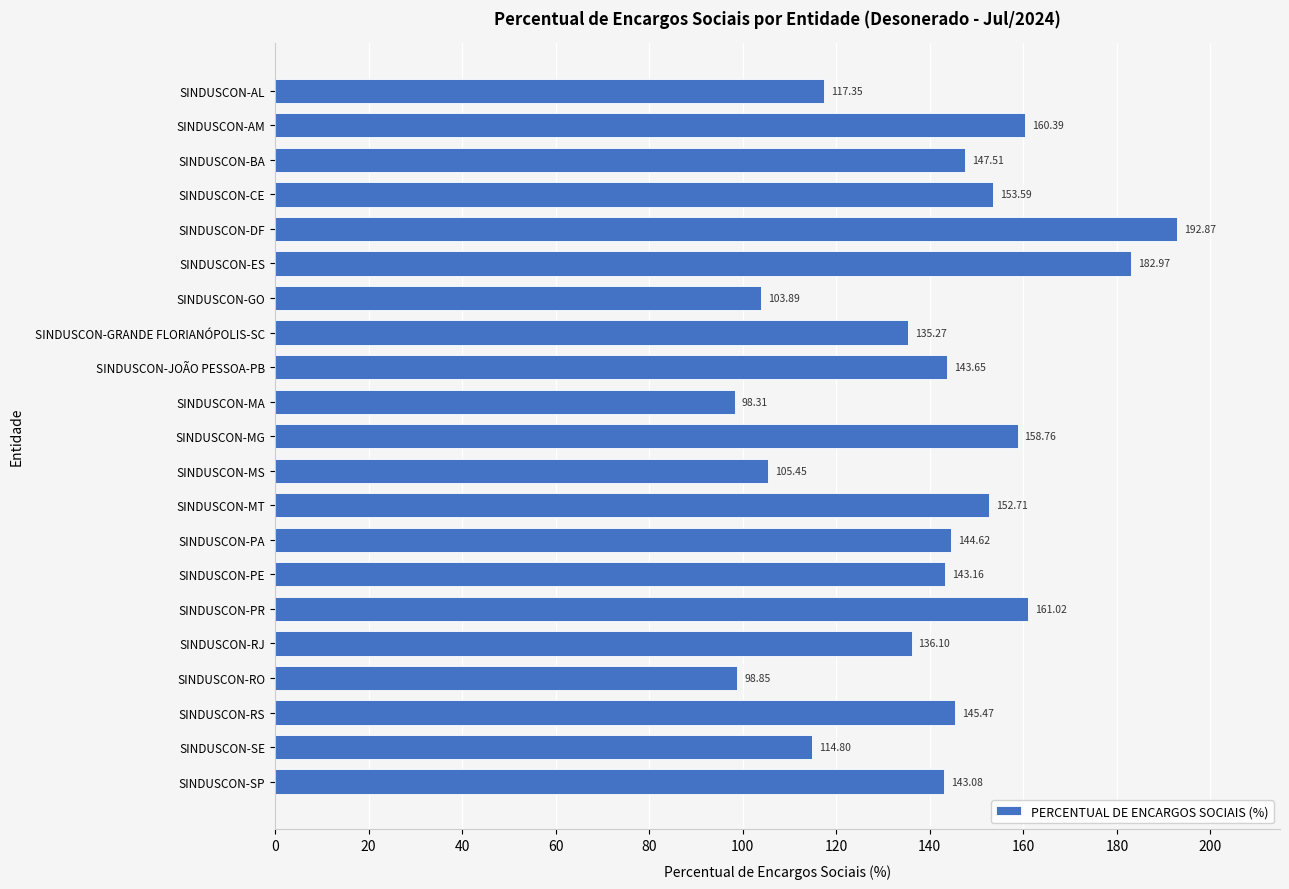

What is the label of the 2nd bar from the bottom?

SINDUSCON-SE